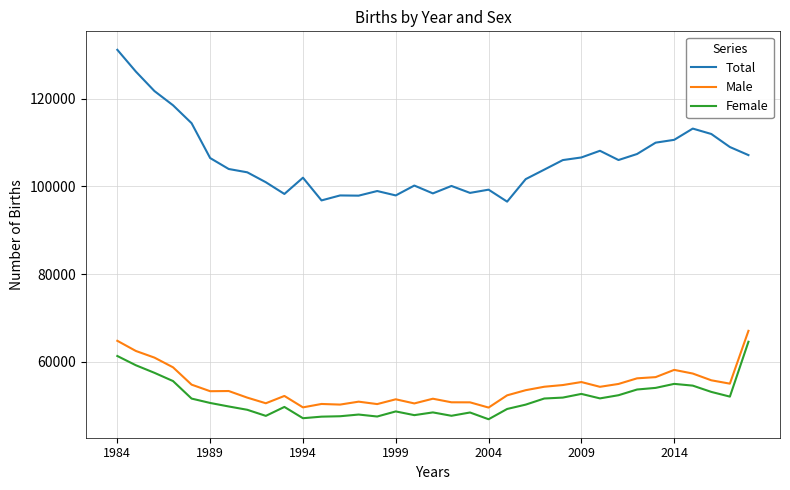

True or false: Female and Male intersect in this chart.

False